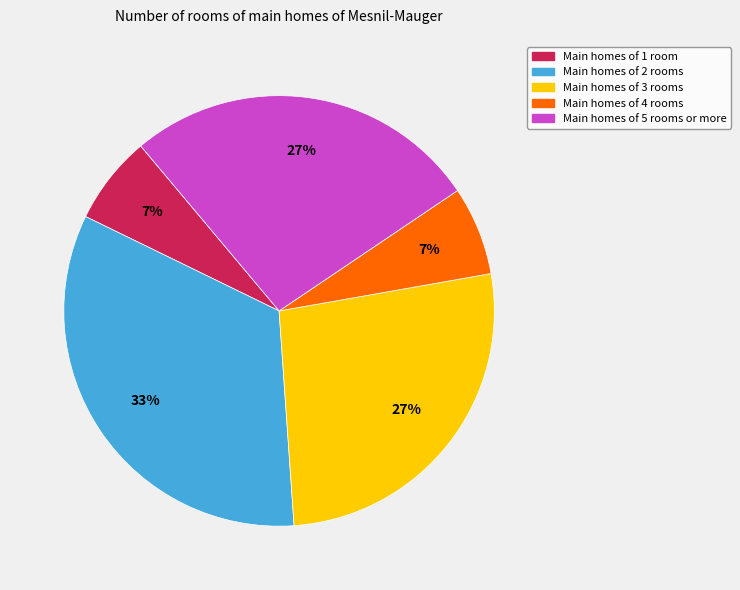

What percentage is the Main homes of 3 rooms slice, to the nearest percent?

27%